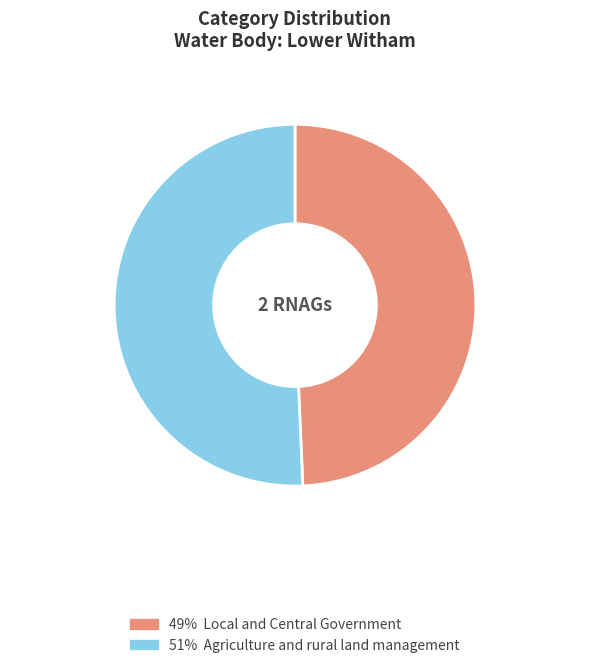

Does any single category account for the majority?

Yes